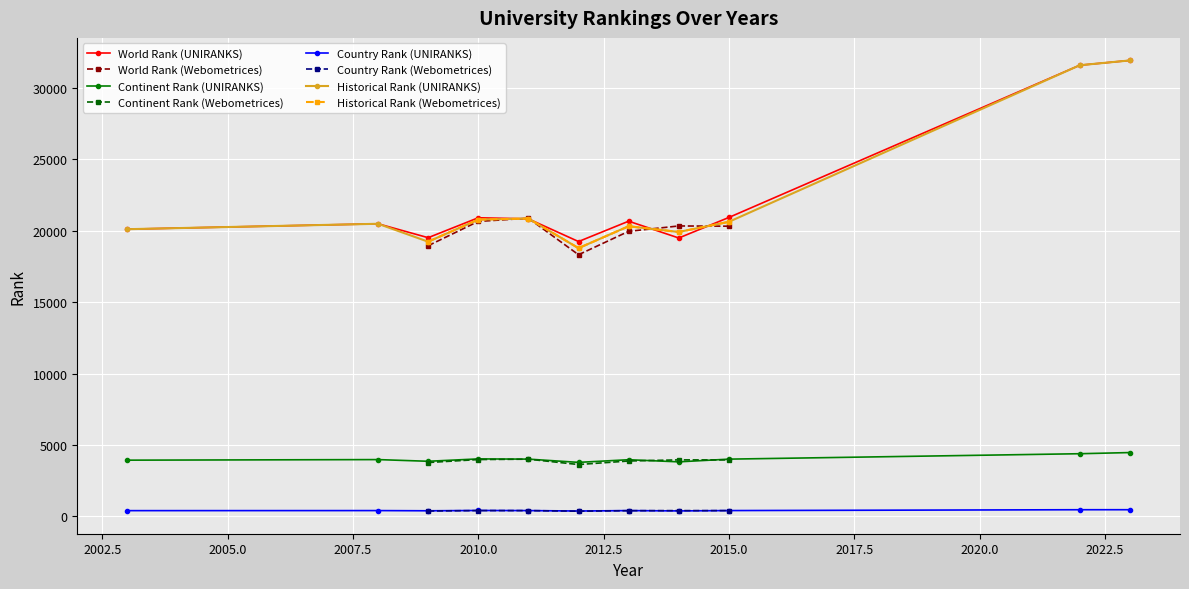

True or false: Historical Rank (UNIRANKS) has more than 1 interior local peaks.

True